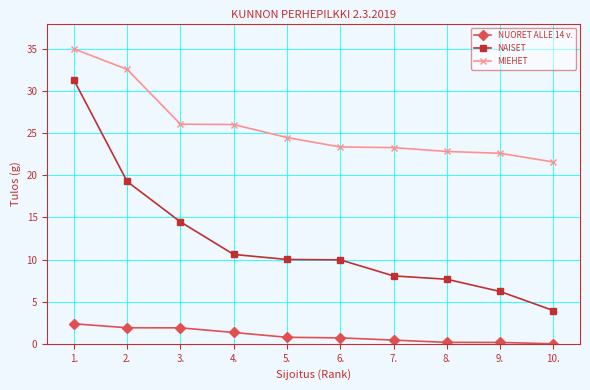

True or false: MIEHET and NAISET cross at least once.

False